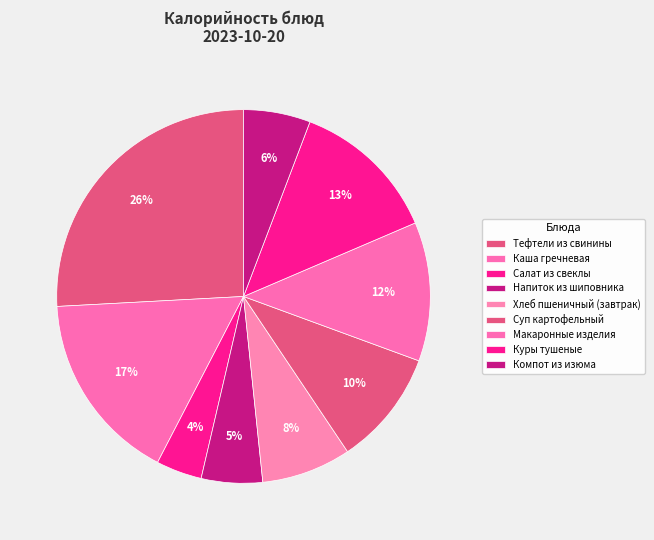

Is Тефтели из свинины the majority of the pie?

No